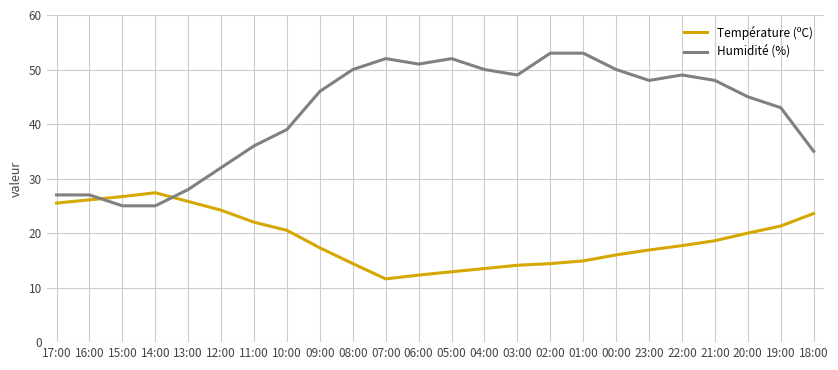

True or false: Température (ºC) and Humidité (%) cross at least once.

True